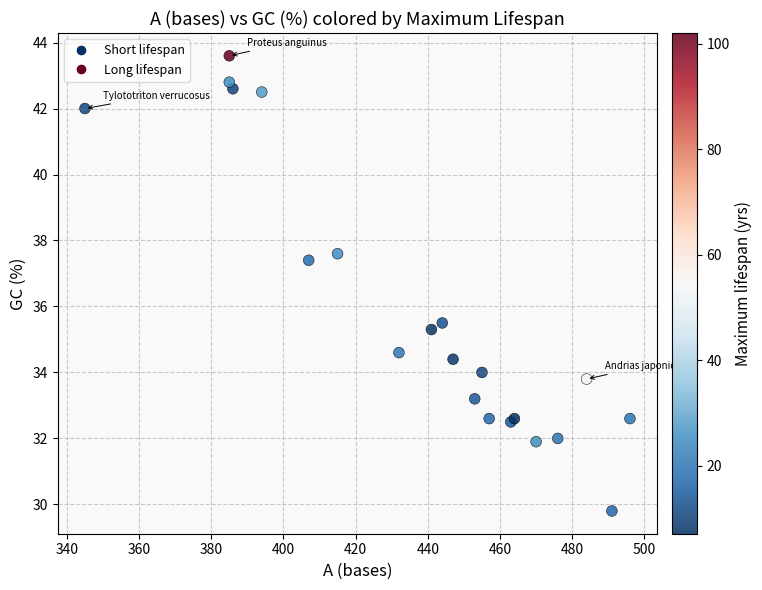

What Y value in the scatter plot is closest to 36?

35.5